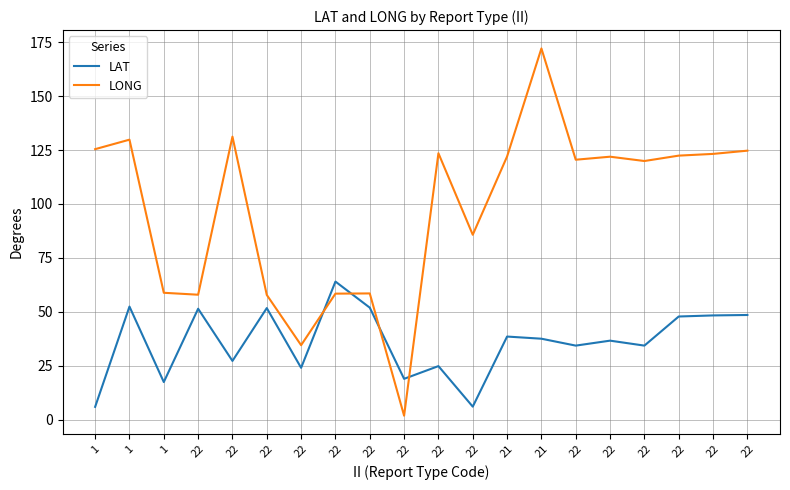

Which series has the largest total across all categories?

LONG